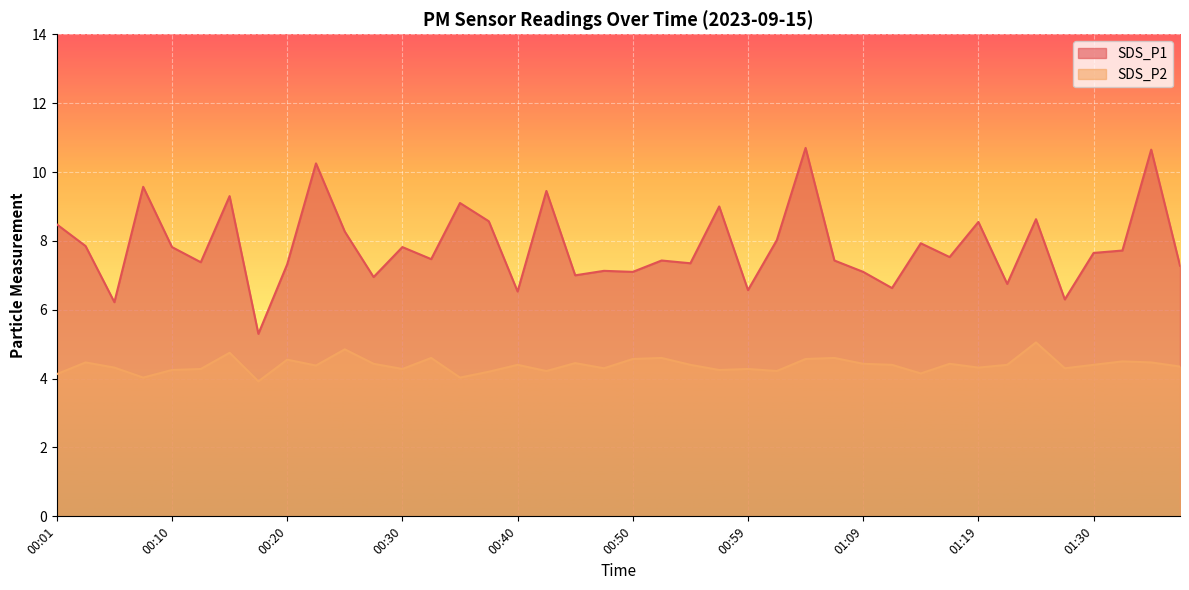

Is it true that SDS_P2 equals 6.1 at 00:32?

False